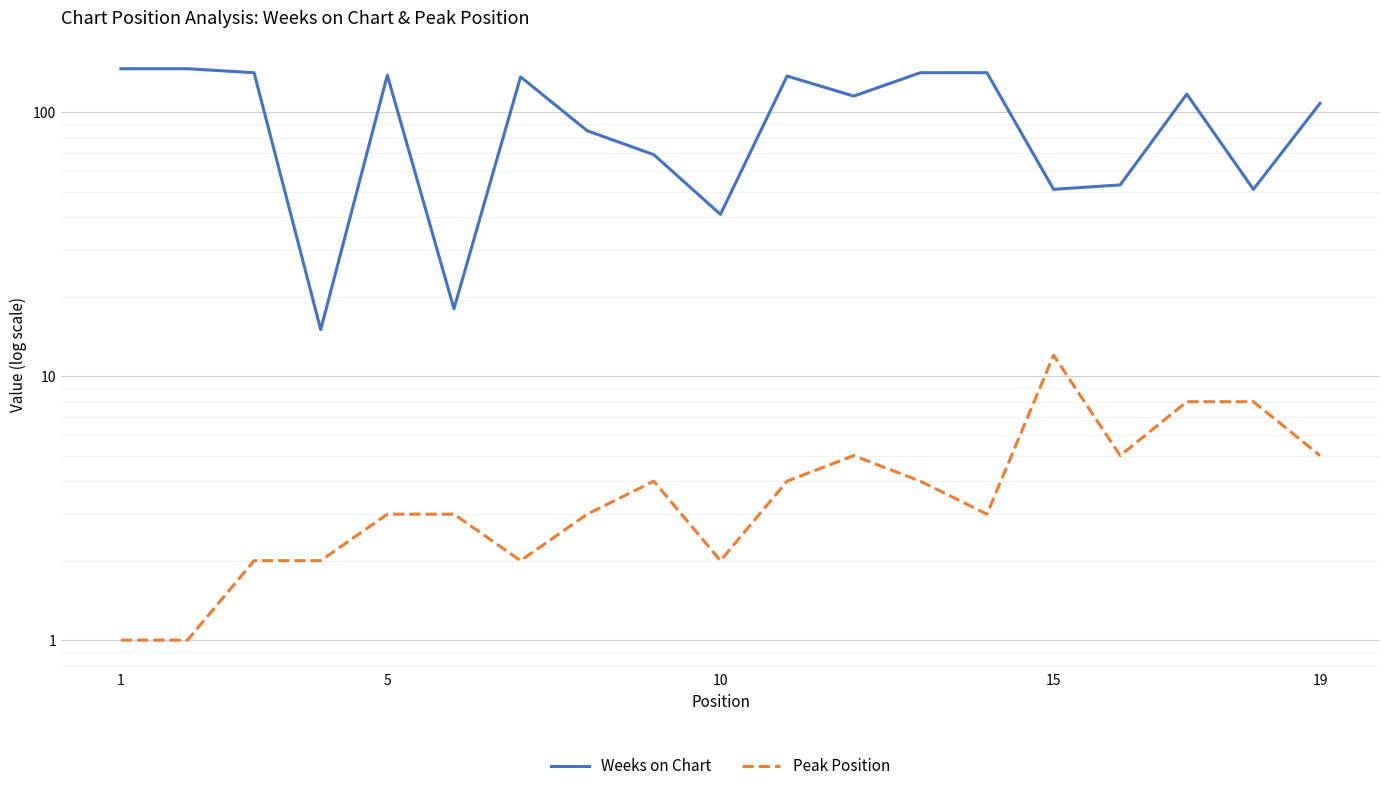

How many values in the Weeks on Chart series are below 115?

9